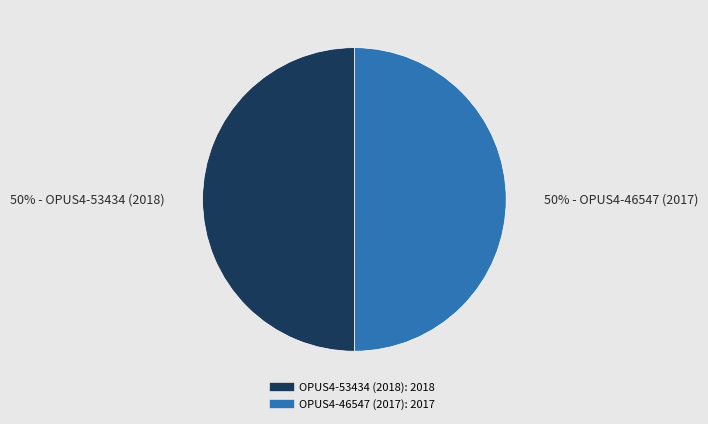

What is the ratio of the value at OPUS4-46547 (2017) to the value at OPUS4-53434 (2018)?

1.0